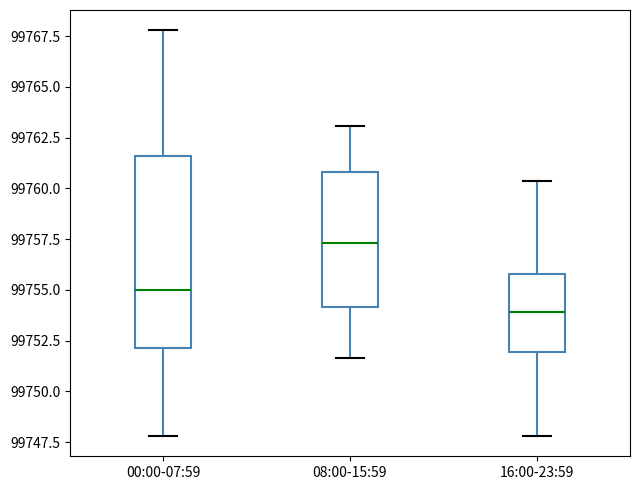

Which box has the lowest median line?

16:00-23:59